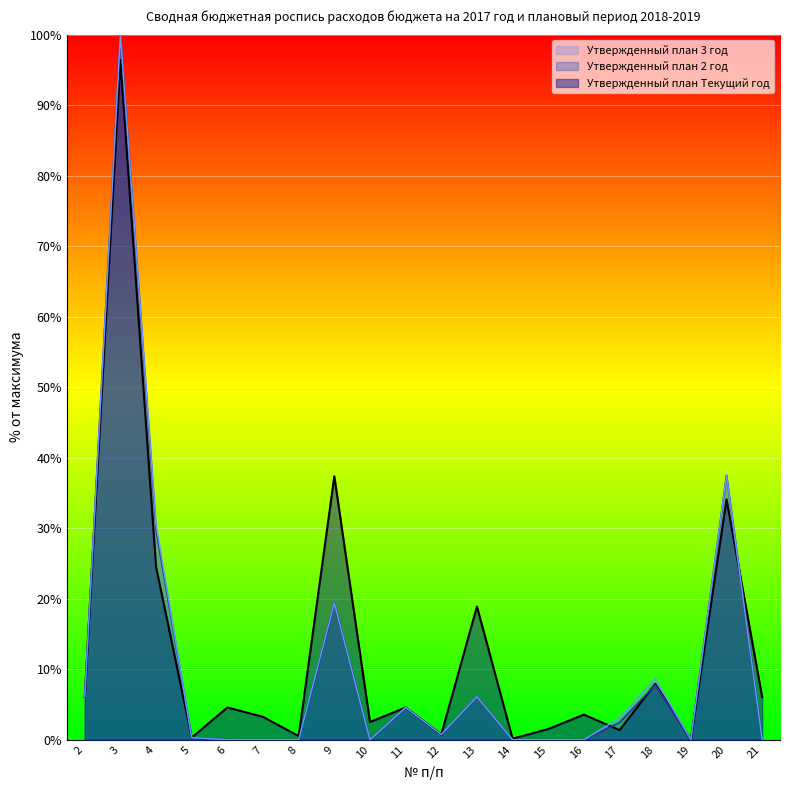

In Утвержденный план 3 год, how many points are lower than both neighbors (excluding endpoints)?

3